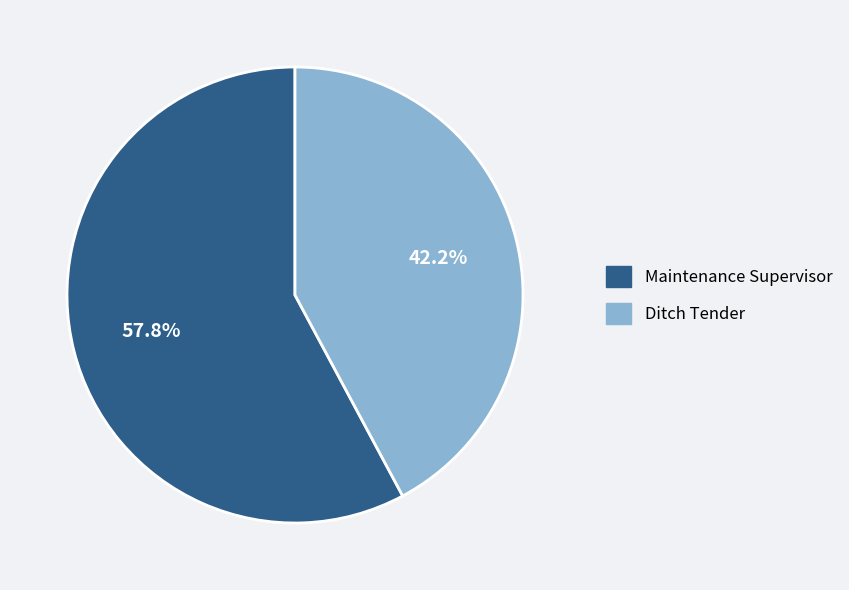

Count the number of slices in the pie.

2